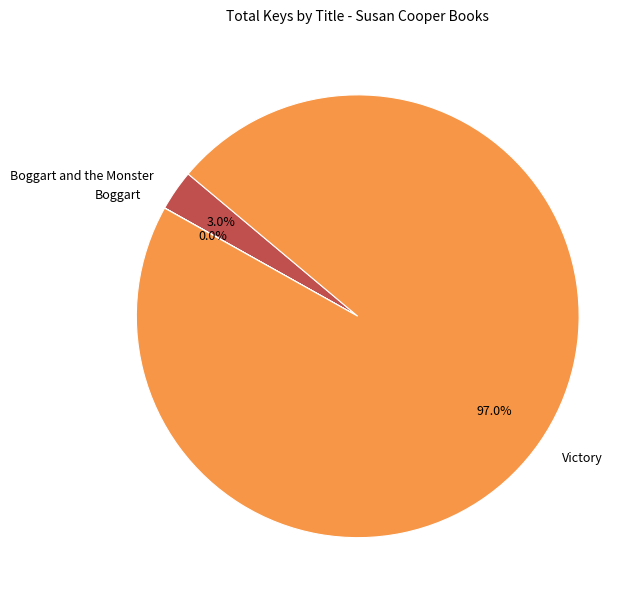

Is there a majority slice in this chart?

Yes